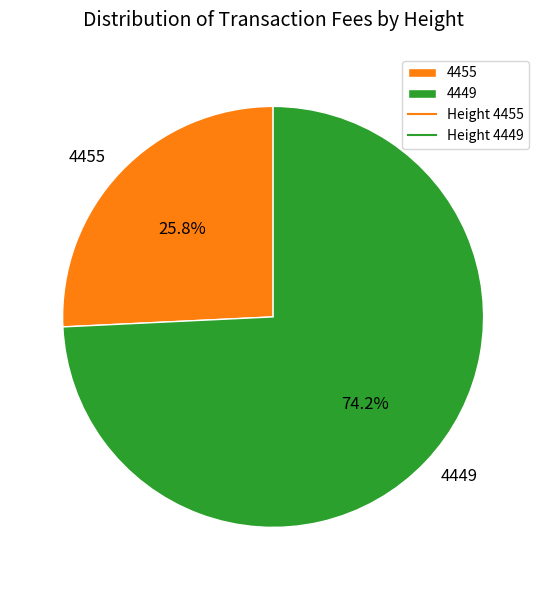

Which has a higher value, 4449 or 4455?

4449